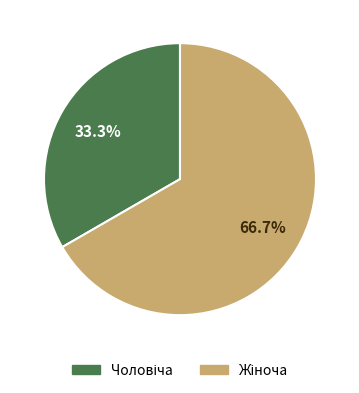

Does any single category account for the majority?

Yes